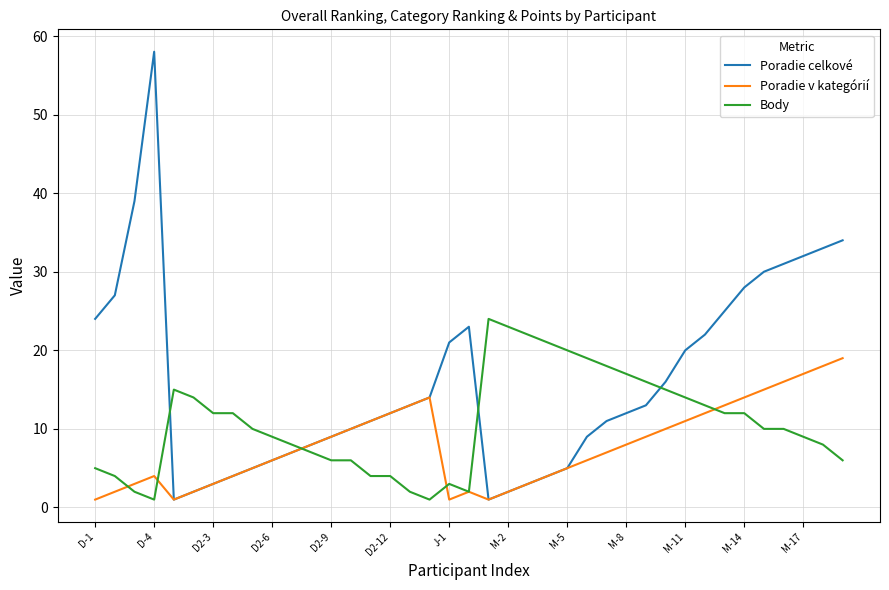

Which series has the largest total across all categories?

Poradie celkové